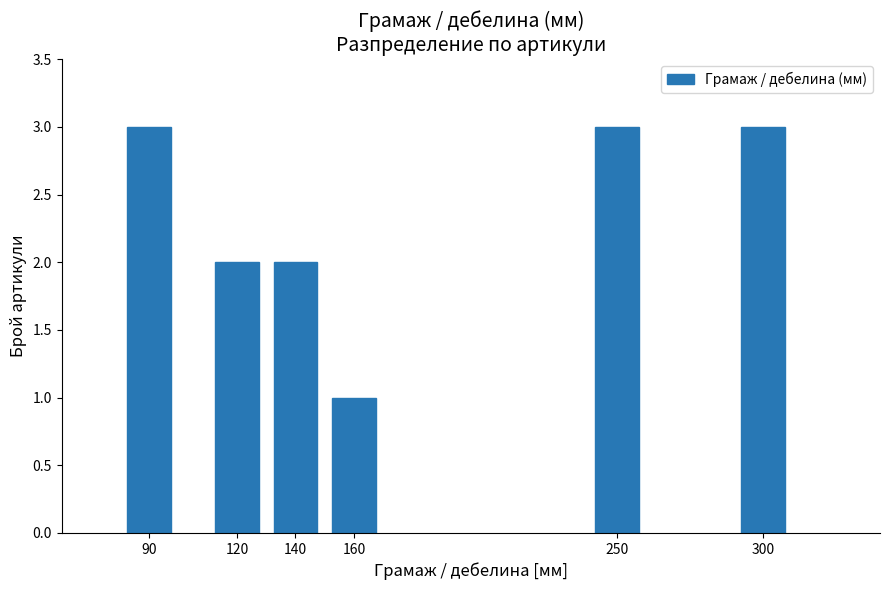

Reading left to right, what are all the values shown in this chart?

3	2	2	1	3	3